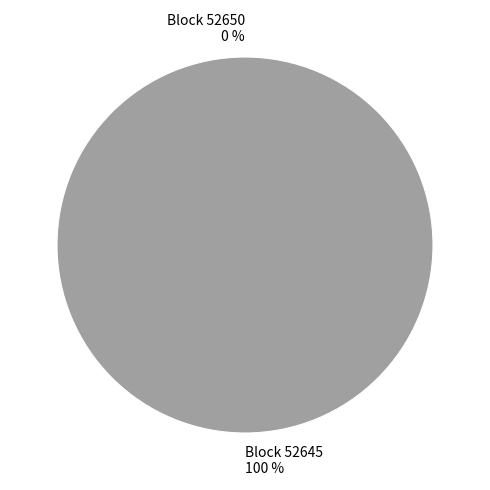

To the nearest percent, what is the difference between the 52650 and 52645 slice percentages?

100%